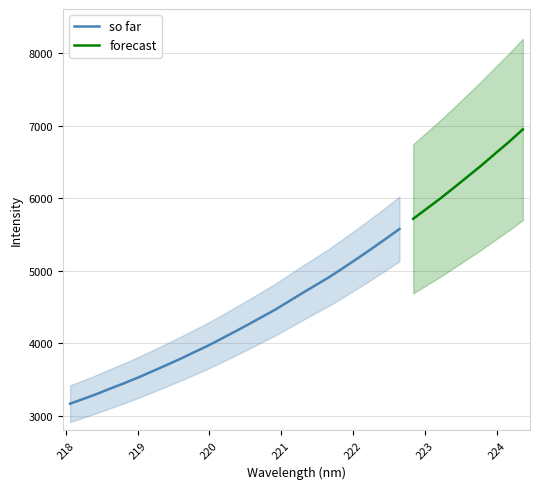

What is the maximum value for so far?

5574.2